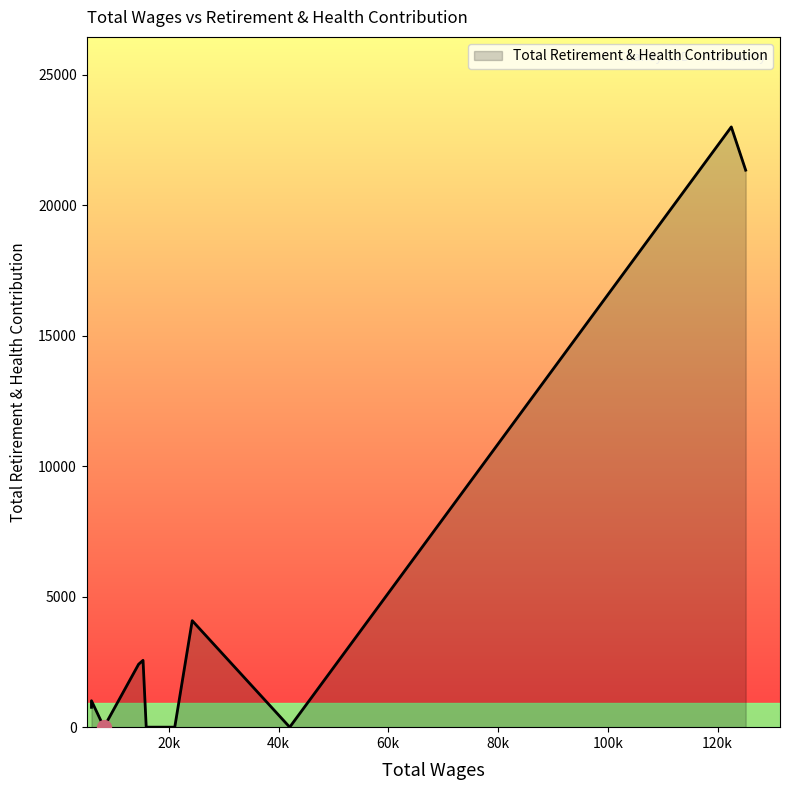

Between 21095.0 and 24276.0, which is larger?

24276.0